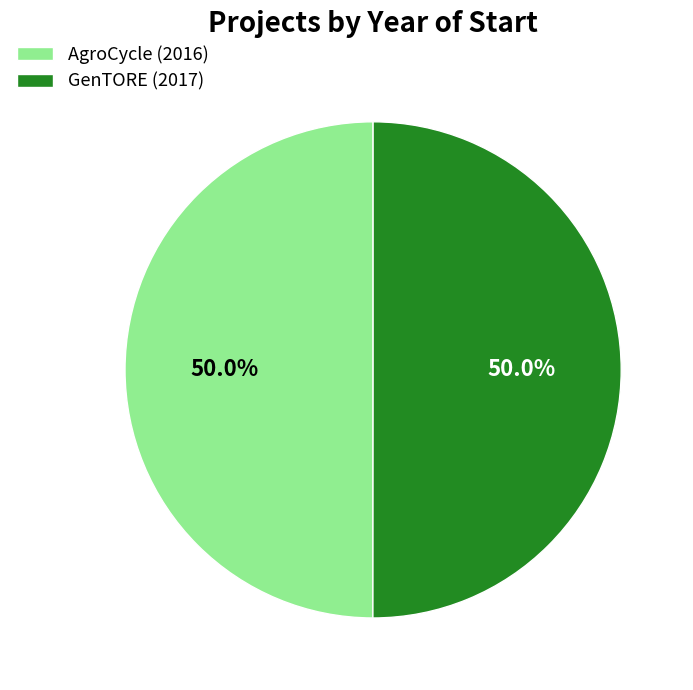

What percentage do AgroCycle (2016) and GenTORE (2017) together represent?

100.0%